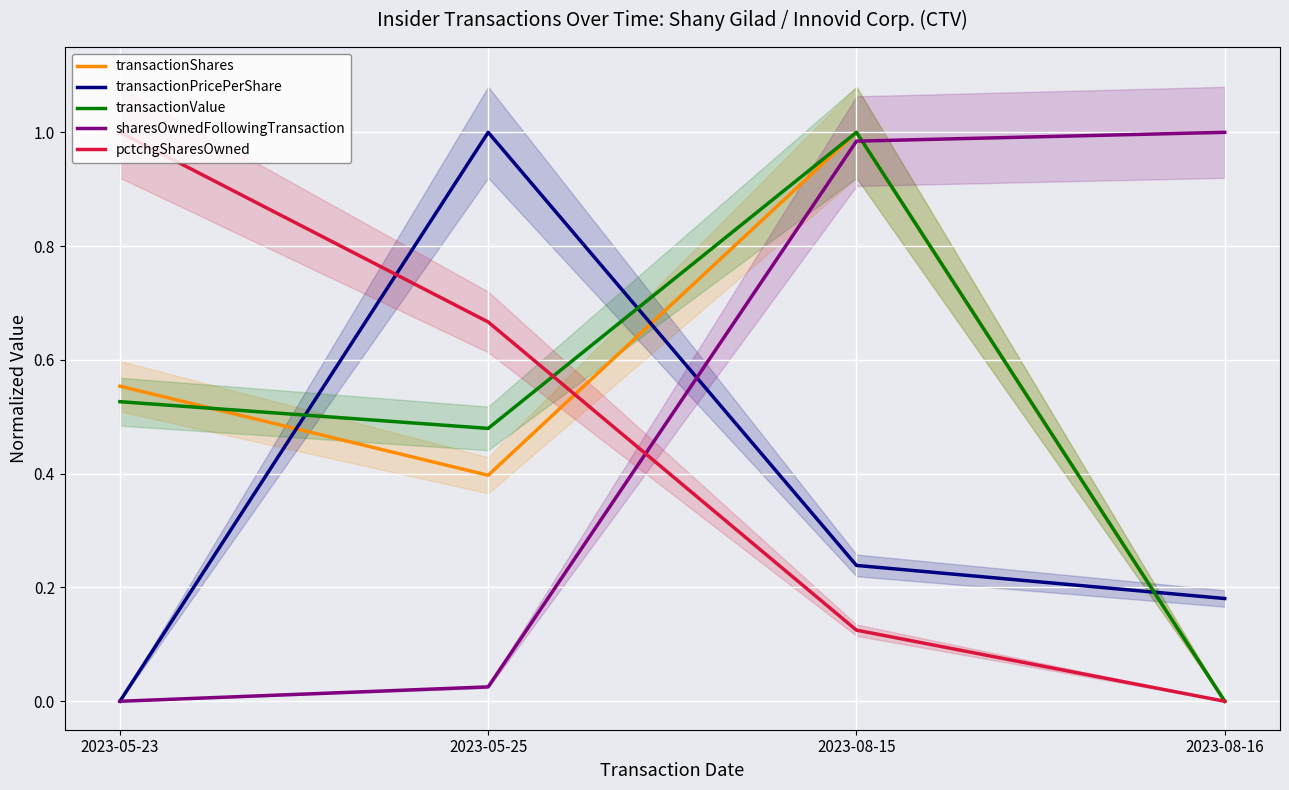

Which category has the lowest value across all series?

2023-08-16